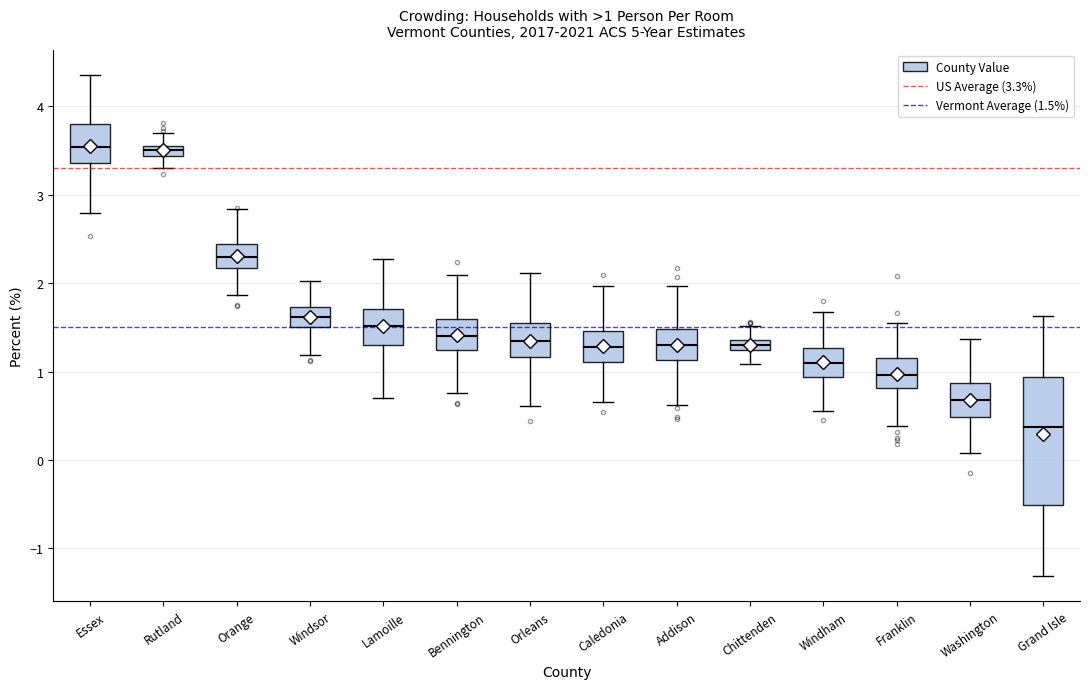

Which box is the tallest, from its lower edge to its upper edge?

Grand Isle